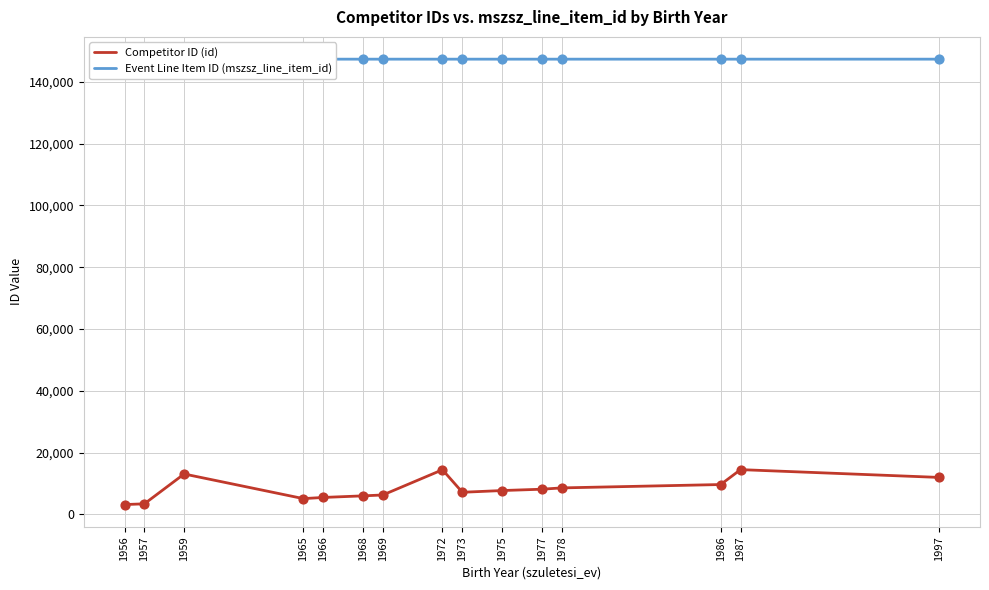

Is the value of Competitor ID (id) at 1965 greater than the value of Event Line Item ID (mszsz_line_item_id) at 1987?

No